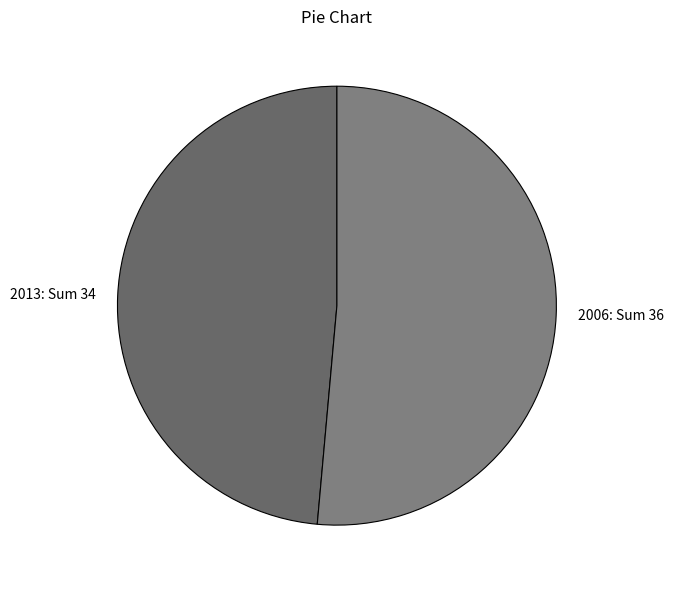

Combined, do 2013: Sum 34 and 2006: Sum 36 account for over 50%?

Yes